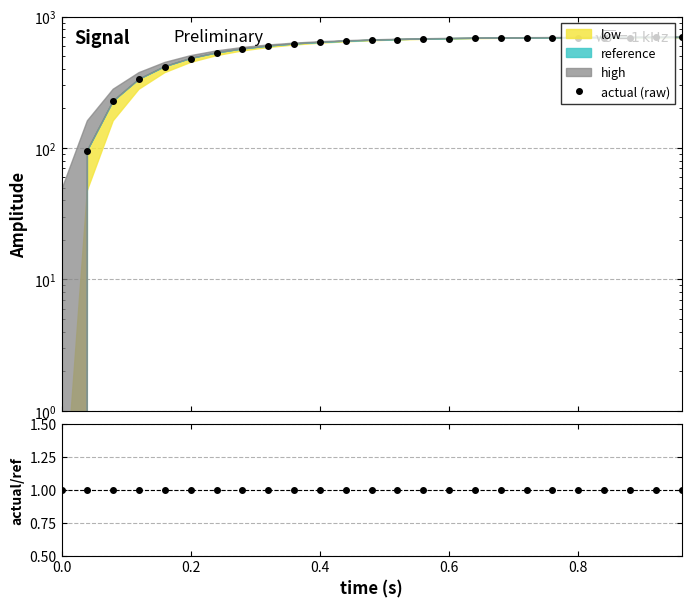

Reading left to right, extract all data points from this chart.

actual (raw): 0.0	95.2	226.8	333.2	415.7	479.5	528.7	566.8	596.1	618.8	636.3	649.8	660.2	668.3	674.5	679.3	683.0	685.8	688.0	689.7	691.0	692.0	692.8	693.4	693.8
actual/reference: 1.0	1.0	1.0	1.0	1.0	1.0	1.0	1.0	1.0	1.0	1.0	1.0	1.0	1.0	1.0	1.0	1.0	1.0	1.0	1.0	1.0	1.0	1.0	1.0	1.0